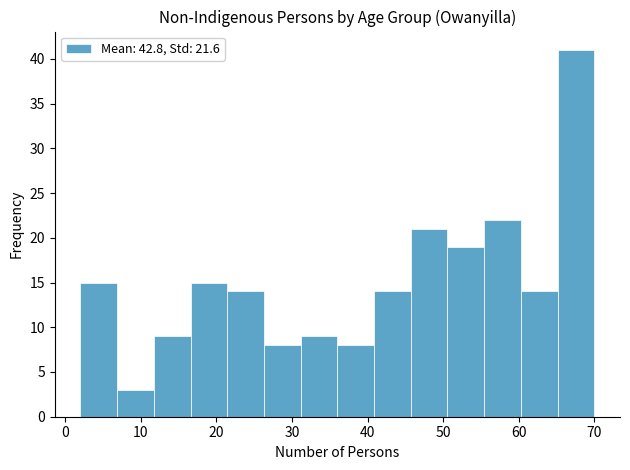

What is the height of the bar covering 21 to 26 on the x-axis? Neither the bar edges nor the heights are printed on the chart, so give them approximately, as read against the axes.

14